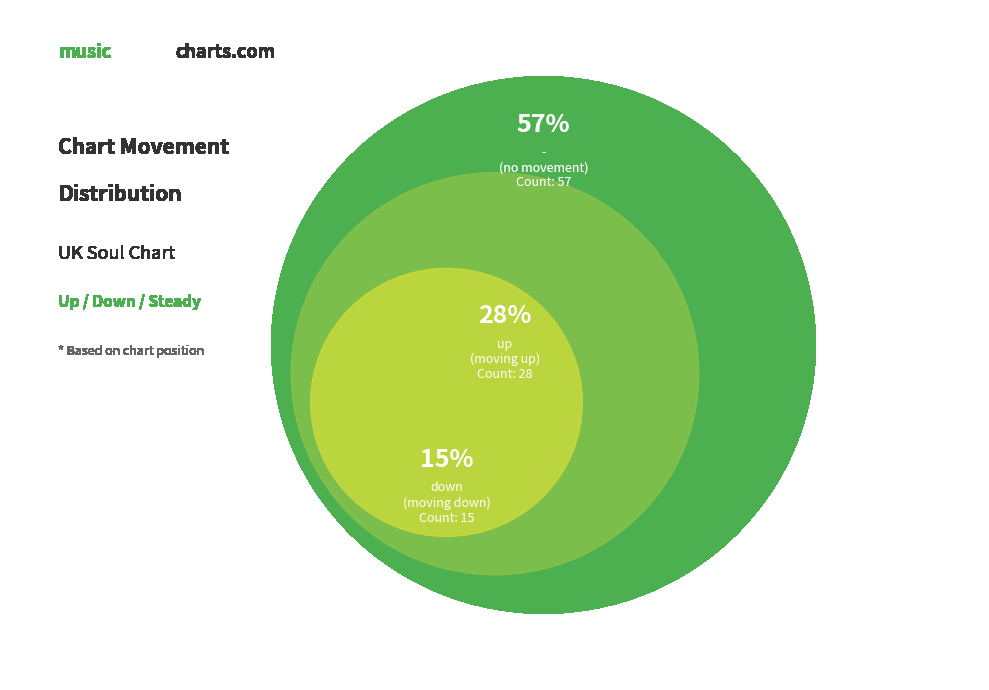

Which category has the smallest portion of the pie?

down